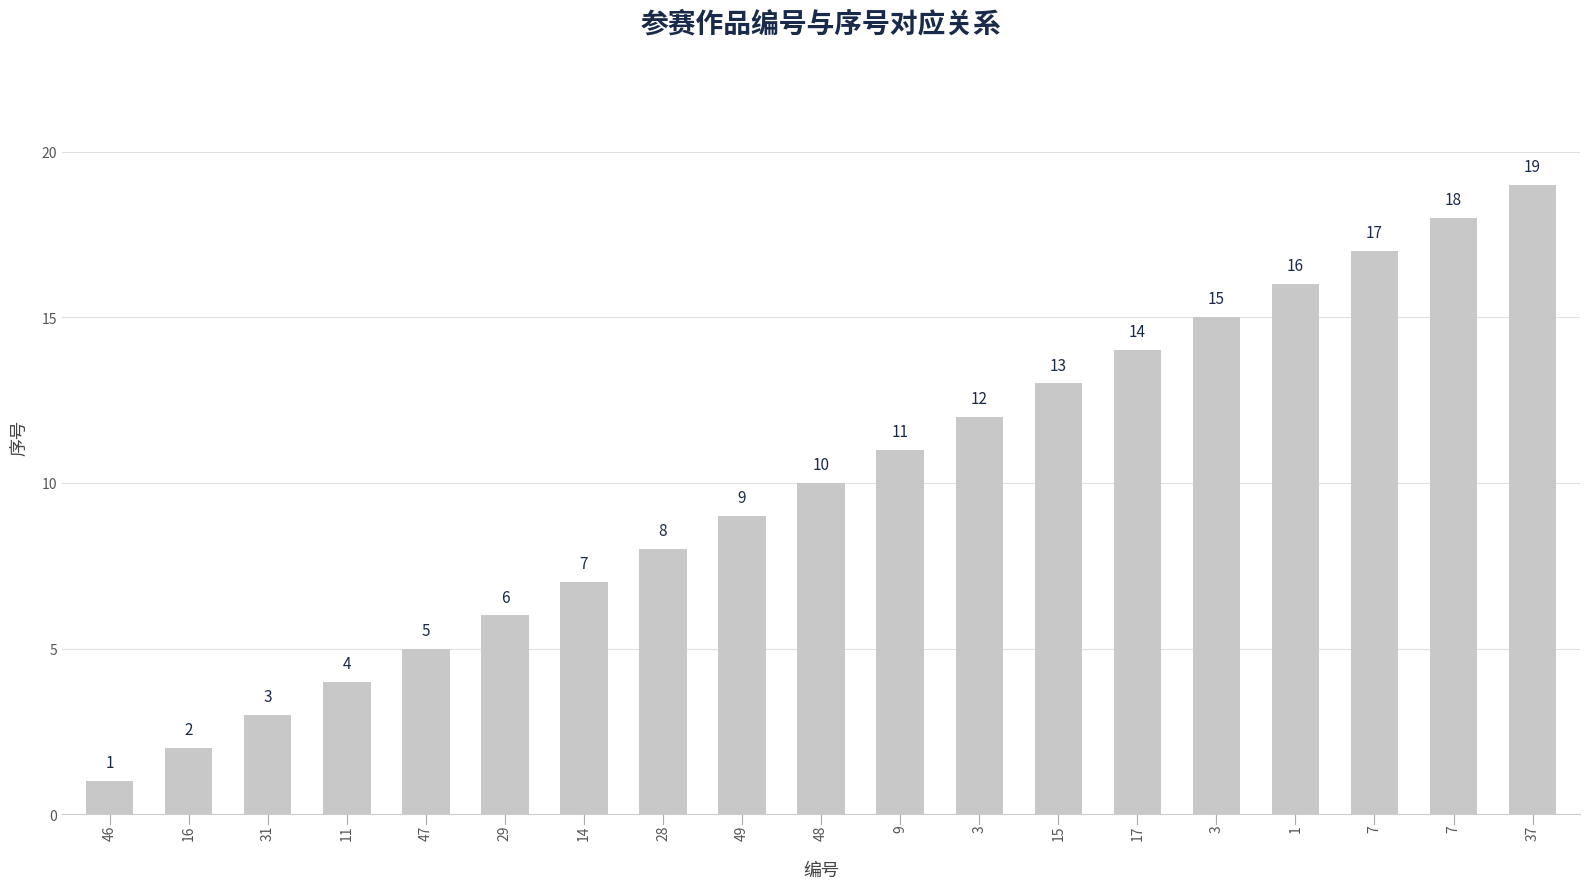

Which has a higher value, 15 or 1?

1